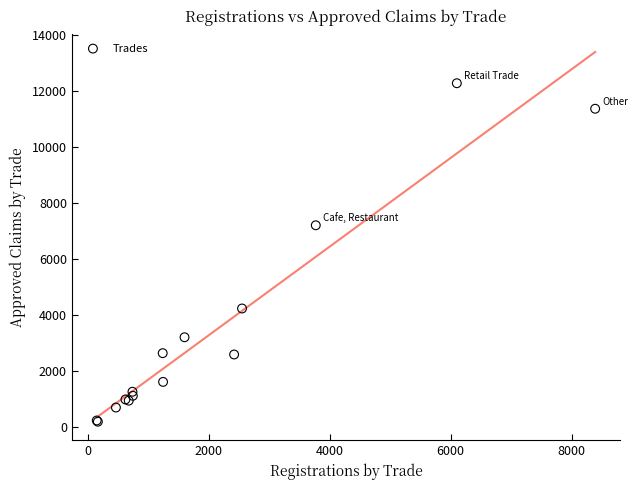

What Y value in the scatter plot is closest to 6228?

7198